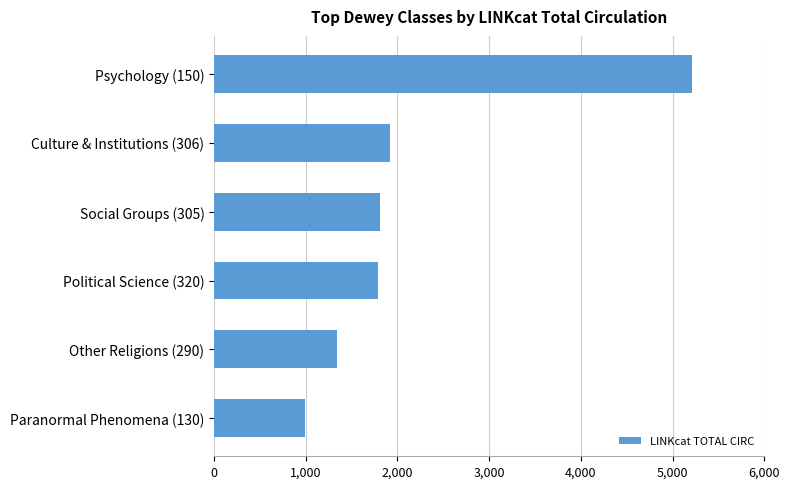

Which category has the lowest value across all series?

Paranormal Phenomena (130)